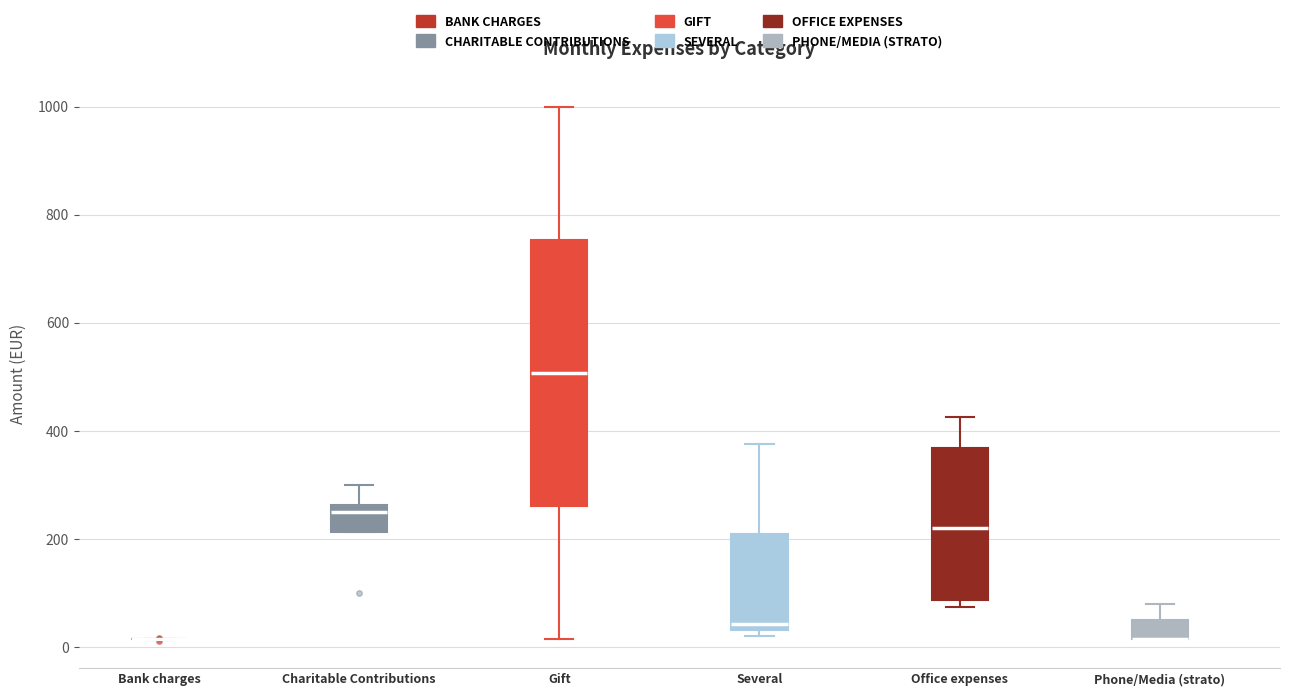

Reading left to right, transcribe this box plot: for each box, give where its median line is, the range the box spans, and where its two whiskers end, as read against the y-axis. The values are not printed on the chart, so give them approximately, as read against the axis.

Bank charges: box collapsed to a line at 20, whiskers 20 to 20
Charitable Contributions: median 260 (just below the box's upper edge), box 220 to 260, whiskers 220 to 300
Gift: median 500, box 260 to 760, whiskers 20 to 1000
Several: median 40 (just above the box's lower edge), box 40 to 200, whiskers 20 to 380
Office expenses: median 220, box 80 to 360, whiskers 80 (just below the box's lower edge) to 420
Phone/Media (strato): median 20 (drawn on the box's lower edge), box 20 to 40, whiskers 20 to 80